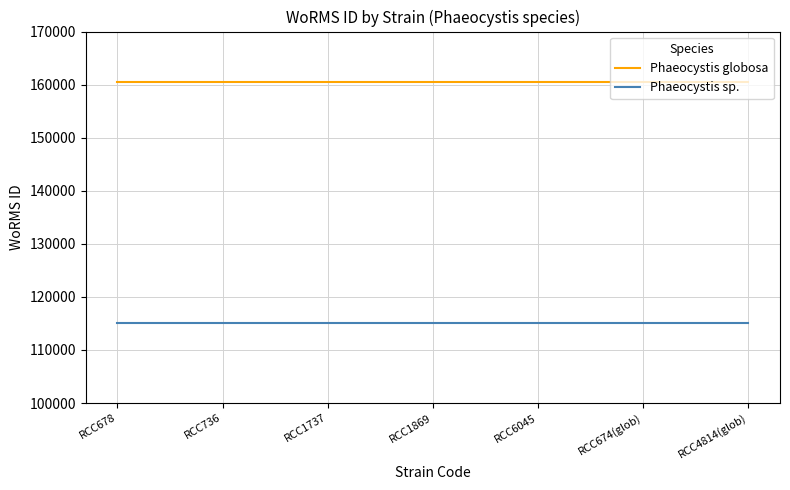

The Phaeocystis globosa series shows 103383 at RCC6045. True or false?

False